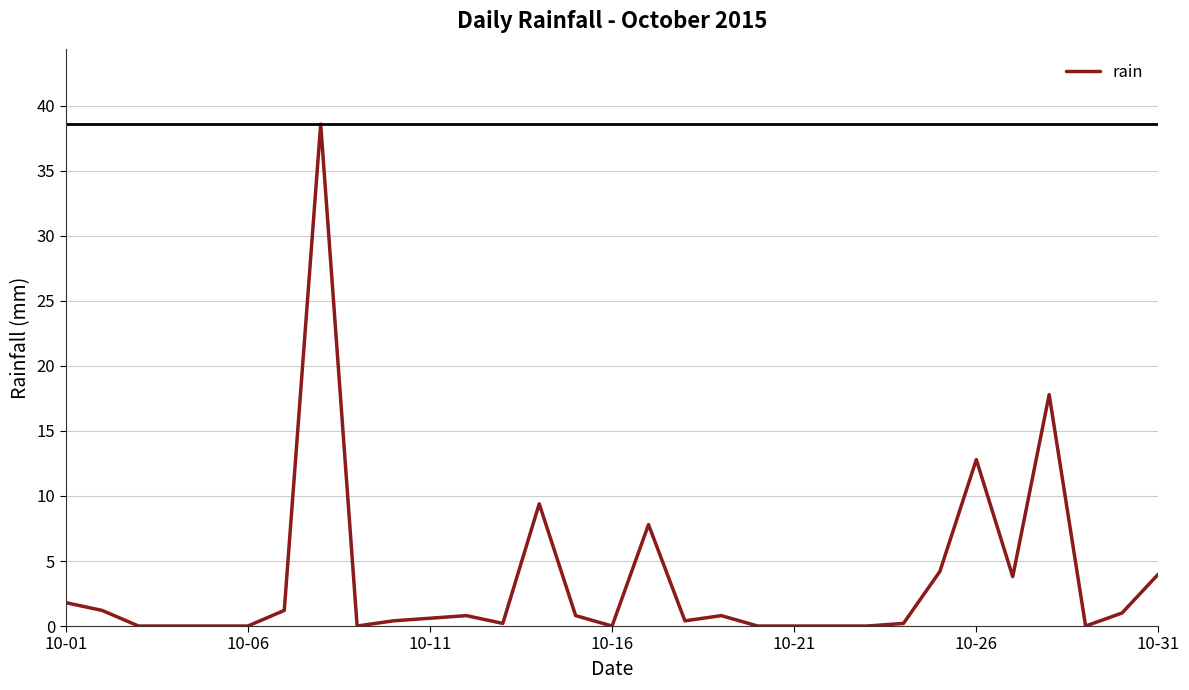

What is the difference between the maximum and minimum values?

38.6